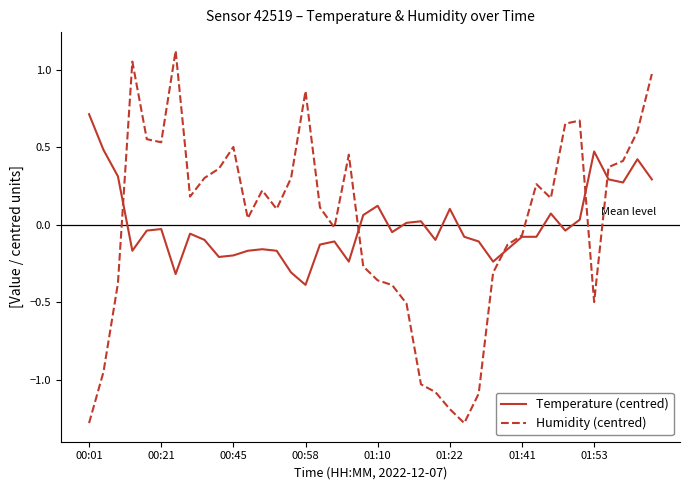

Rank the series by their maximum value, from highest to lowest.

Humidity (centred), Temperature (centred)